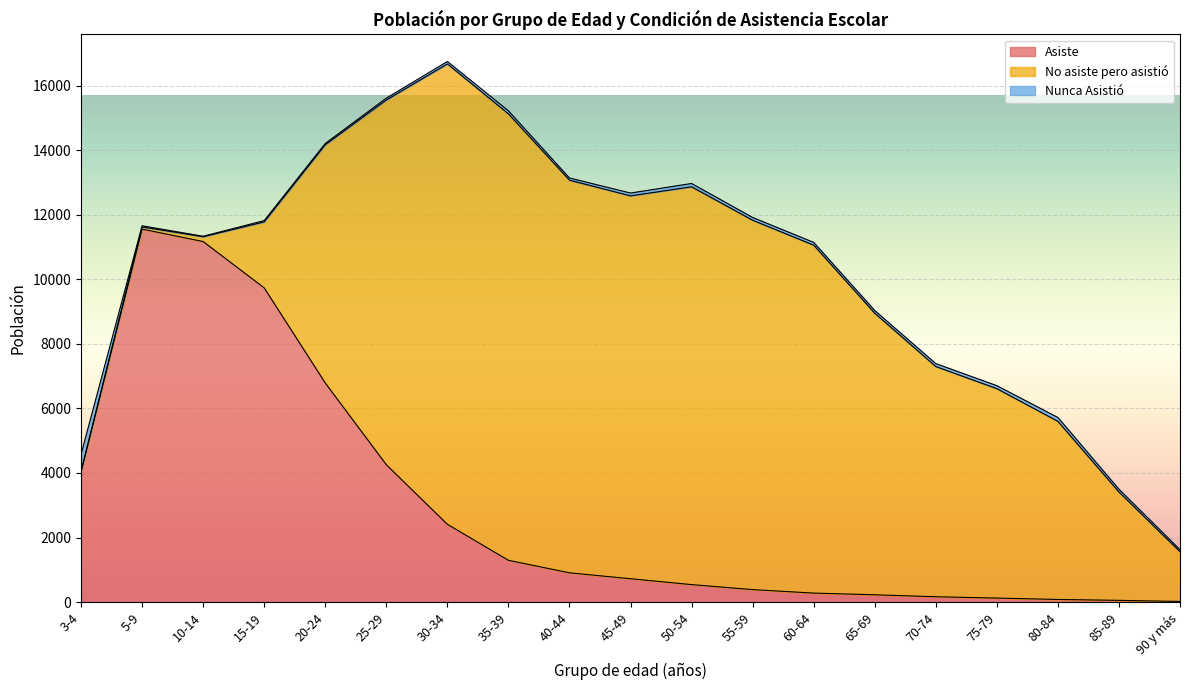

At which category is the sum across all series the highest?

30-34